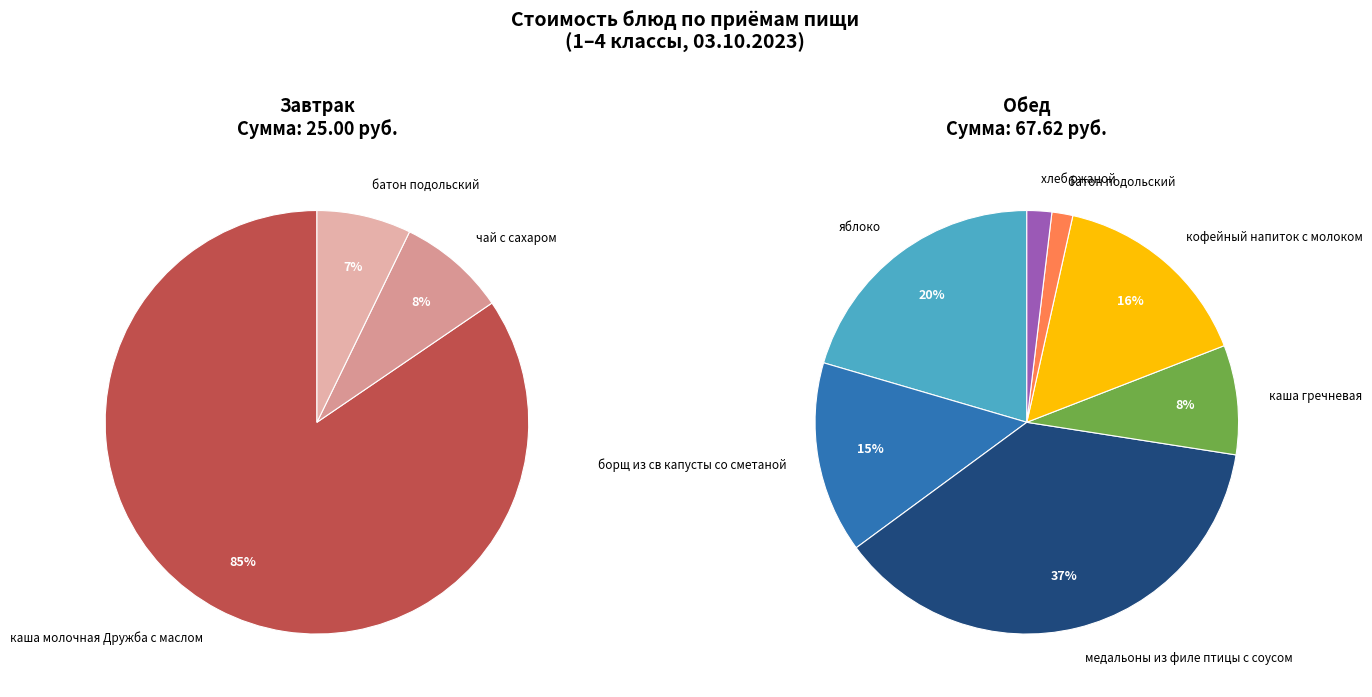

What percentage is the Обед slice, to the nearest percent?

73%